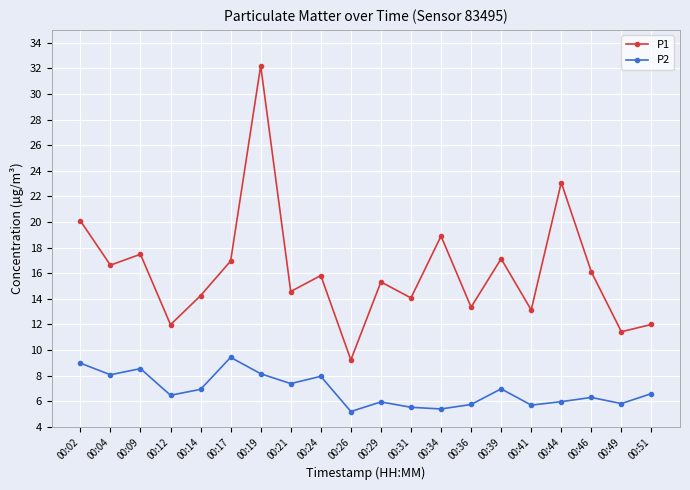

True or false: P2 and P1 cross at least once.

False